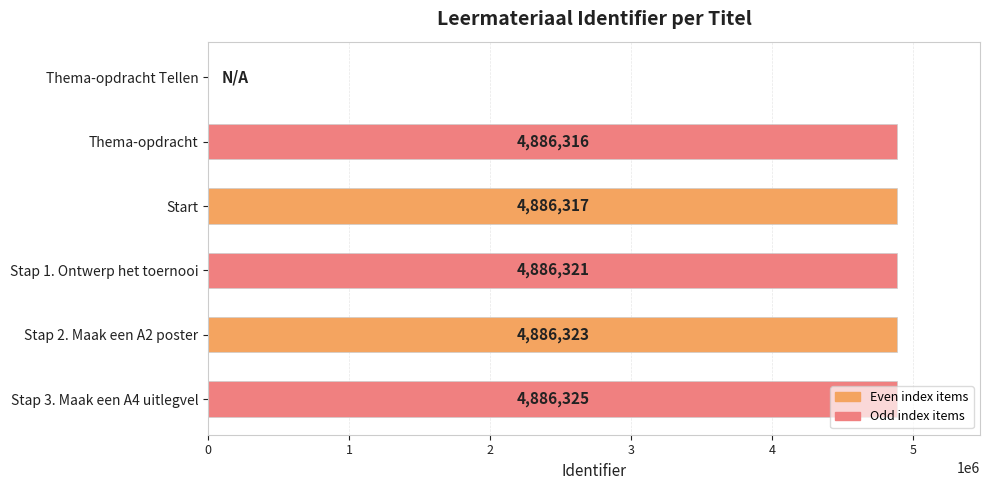

How many data points does each series have?

6